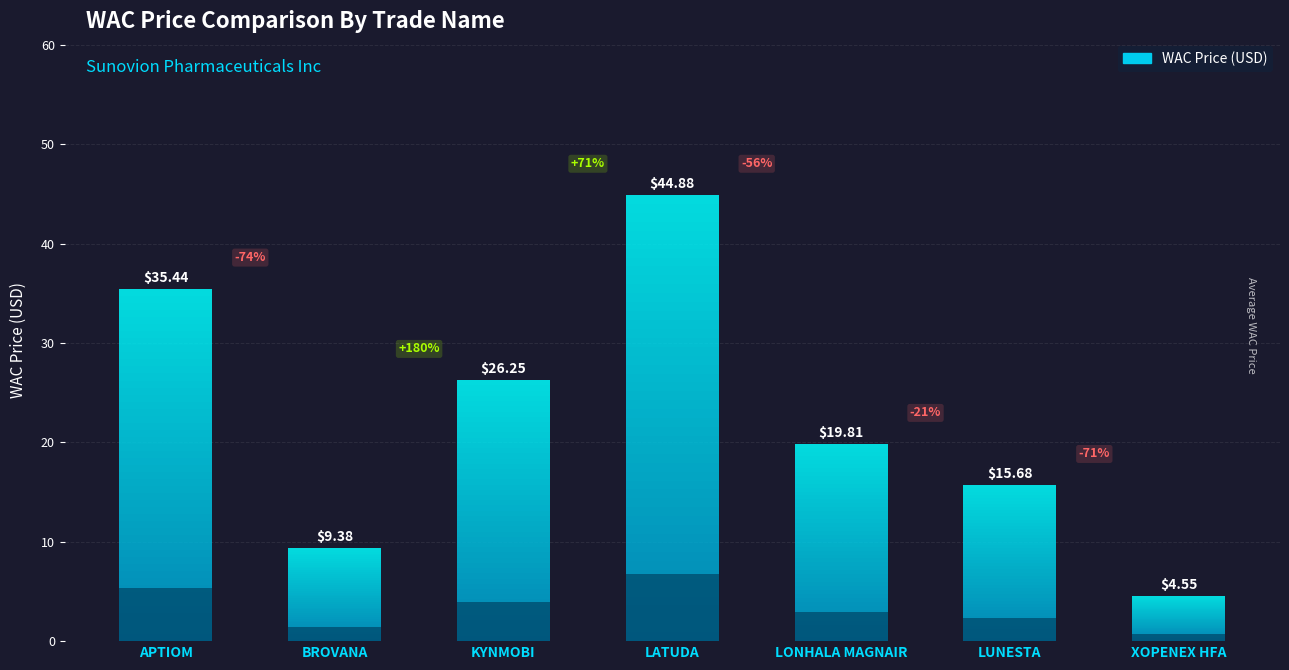

Reading right to left, what are all the values shown in this chart?

XOPENEX HFA=4.5	LUNESTA=15.7	LONHALA MAGNAIR=19.8	LATUDA=44.9	KYNMOBI=26.2	BROVANA=9.4	APTIOM=35.4